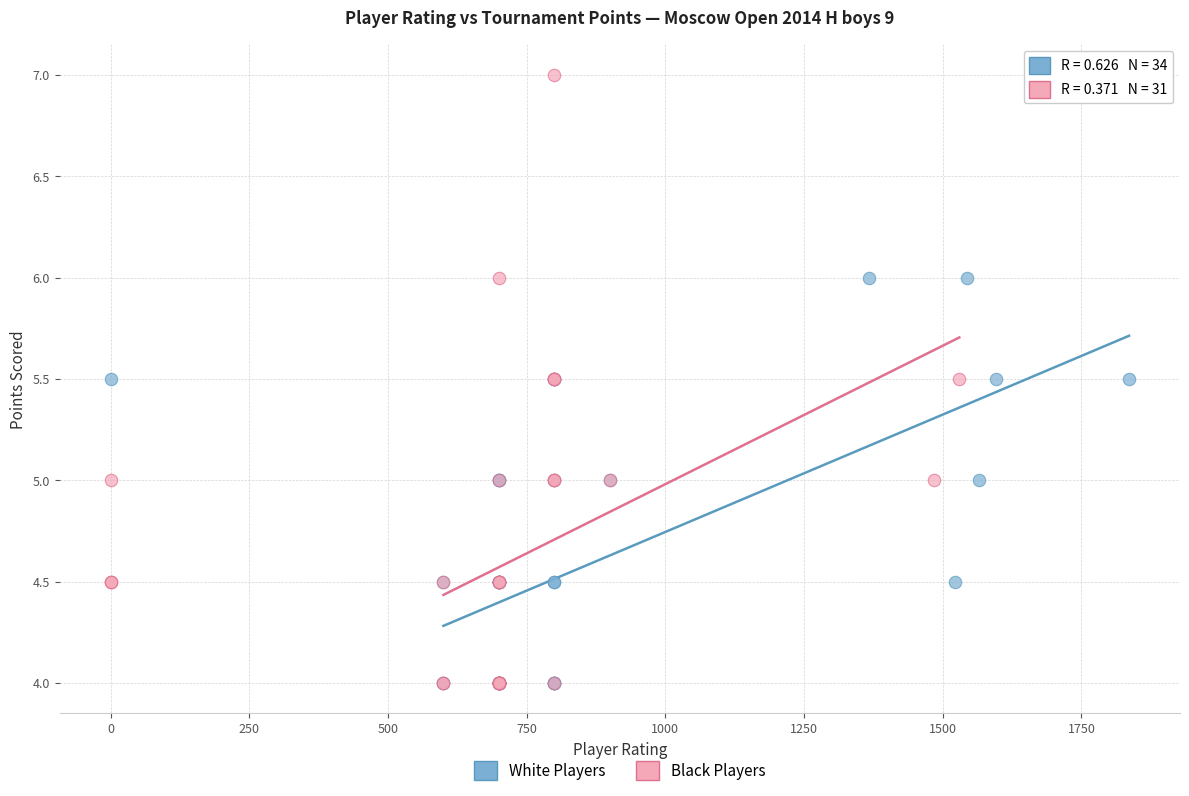

Which series has the largest Y range (max minus min)?

Black Players